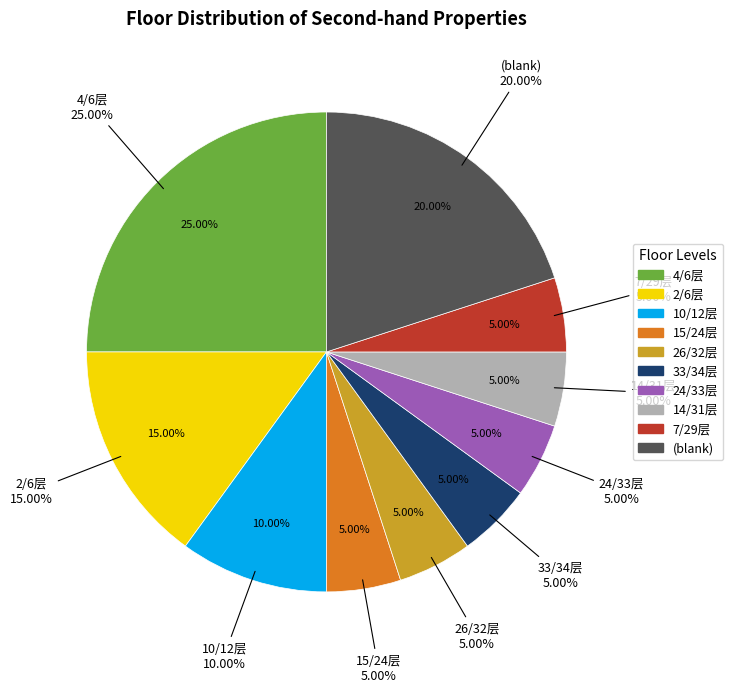

To the nearest percent, what portion does 24/33层 represent?

5%